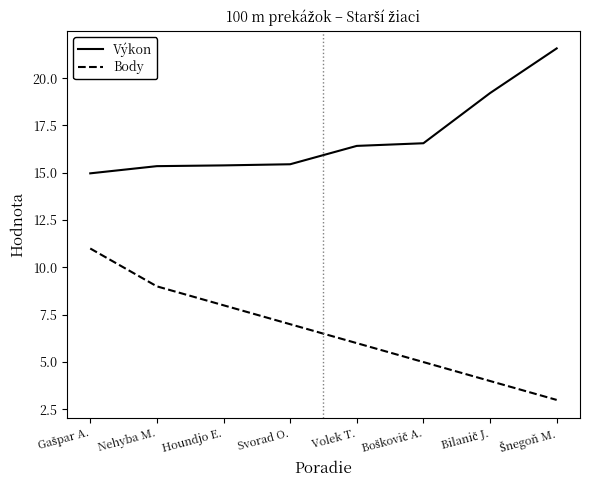

True or false: Body and Výkon intersect in this chart.

False